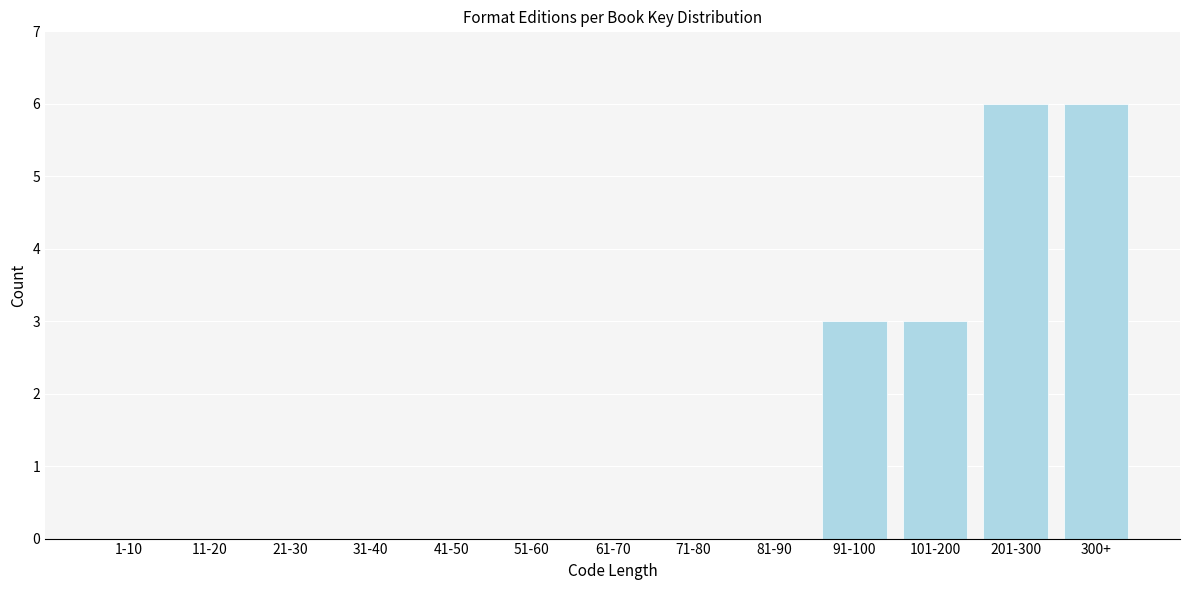

Reading left to right, transcribe all the data shown in this chart.

1-10=0	11-20=0	21-30=0	31-40=0	41-50=0	51-60=0	61-70=0	71-80=0	81-90=0	91-100=3	101-200=3	201-300=6	300+=6